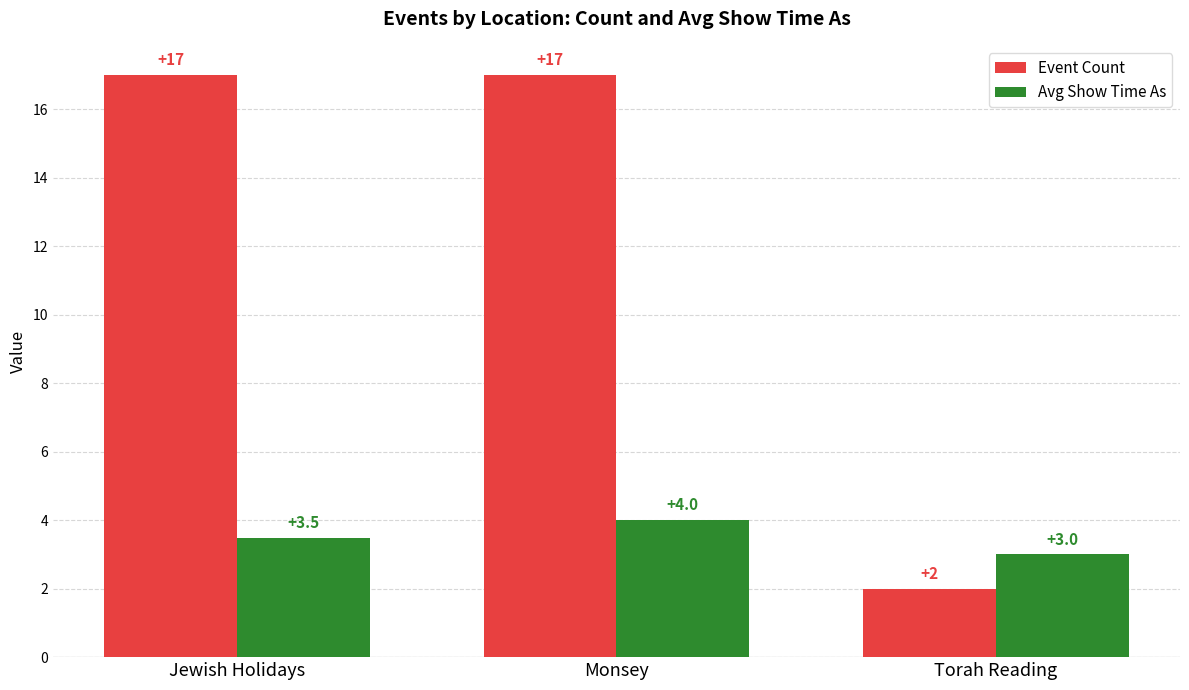

Count the Event Count values in the range 2 to 17.

3